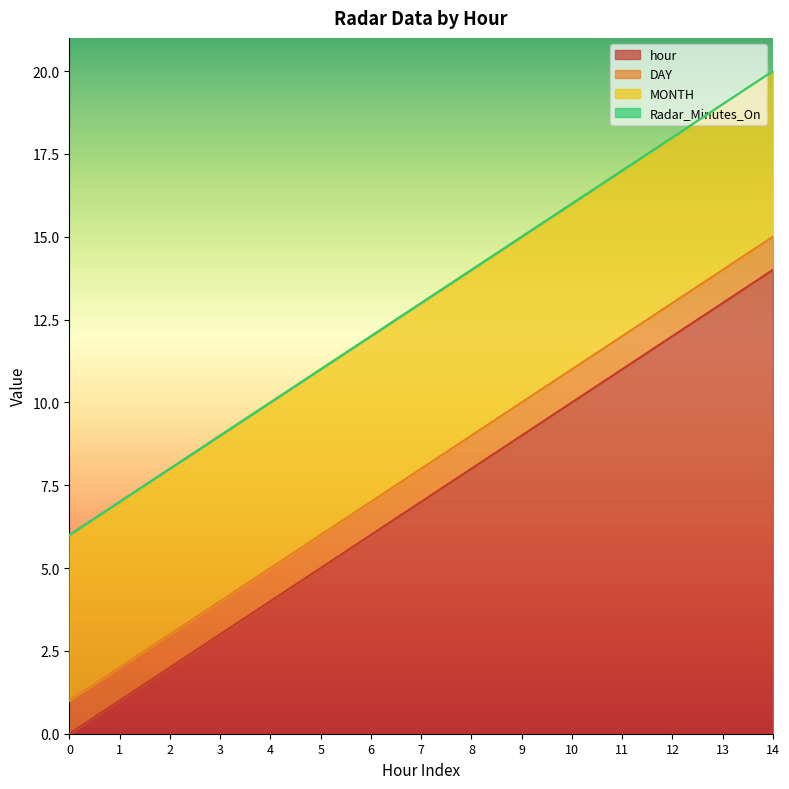

True or false: DAY and MONTH cross at least once.

False